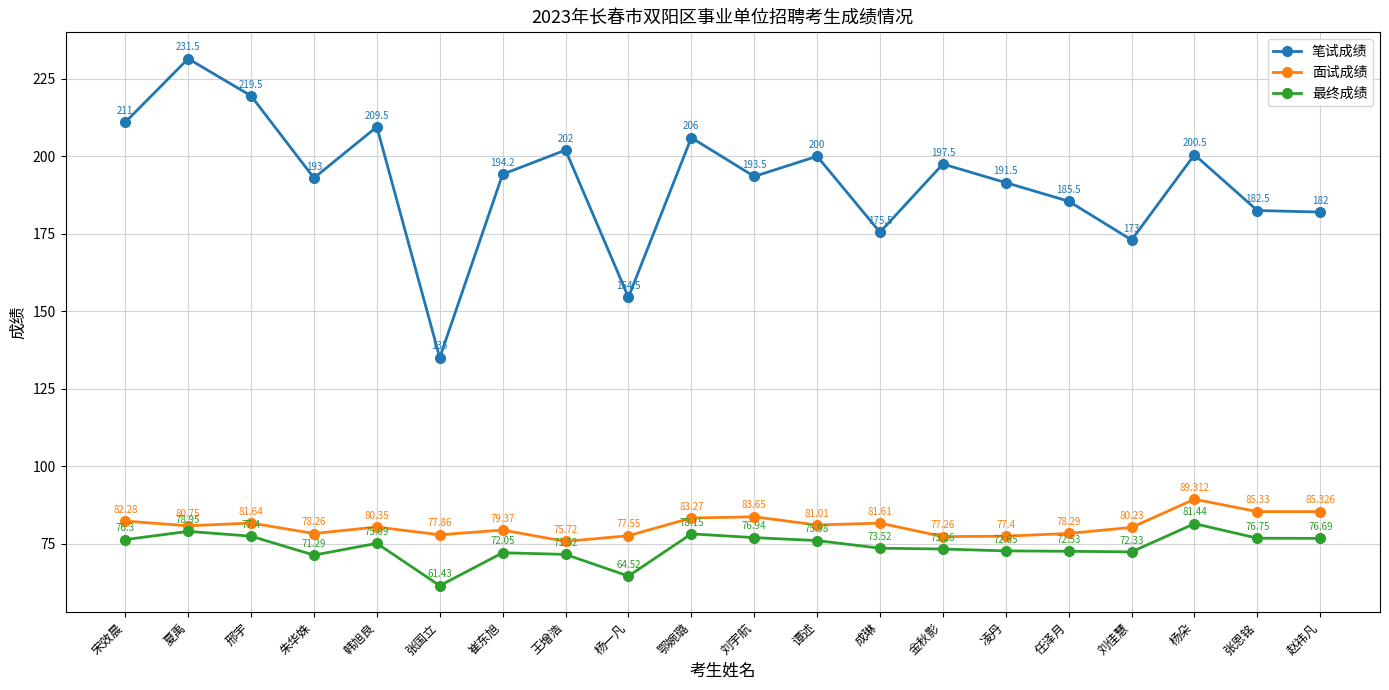

How many series are shown in this chart?

3